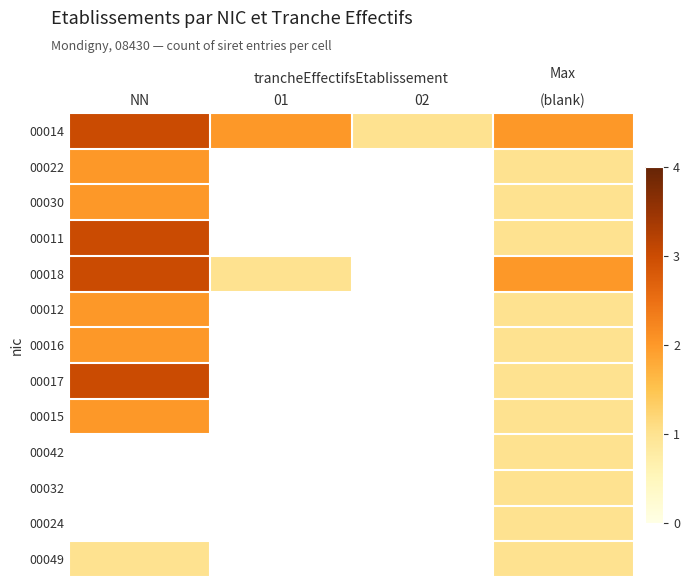

Is it true that 00011 equals 0.3 at (blank)?

False